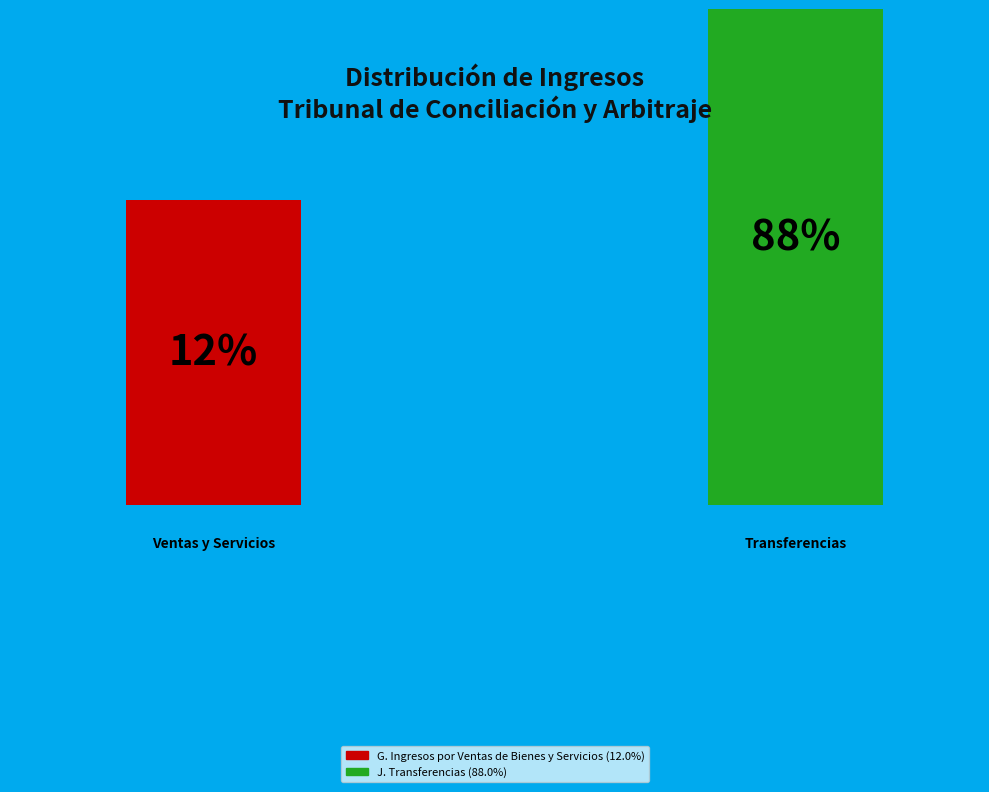

What percentage is the J. Transferencias slice, to the nearest percent?

88%